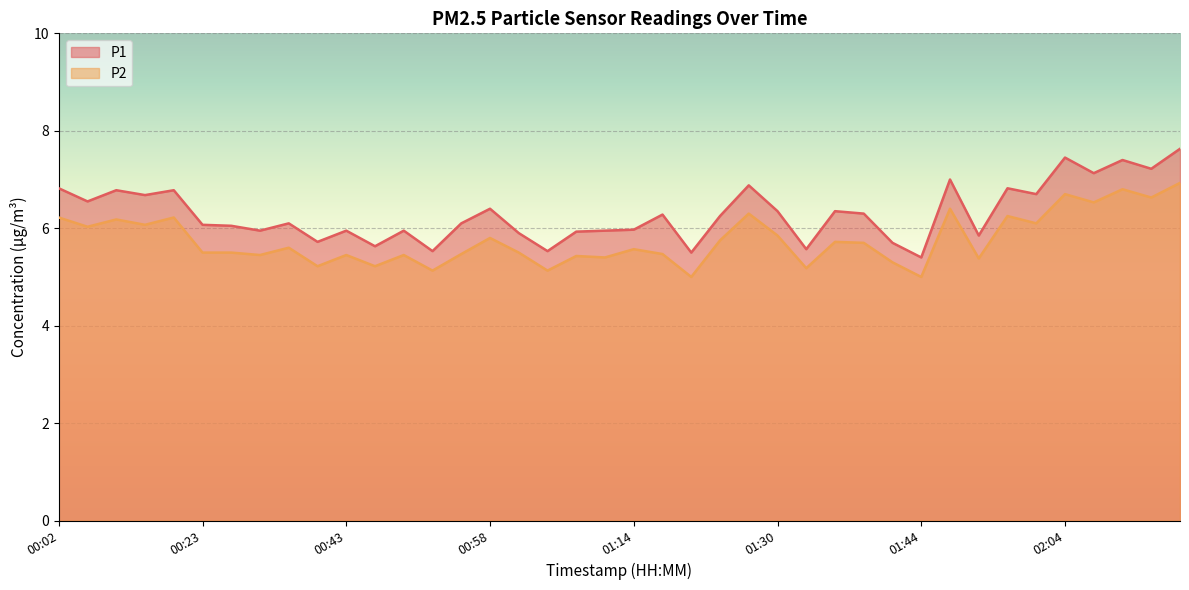

True or false: P1 and P2 intersect in this chart.

False